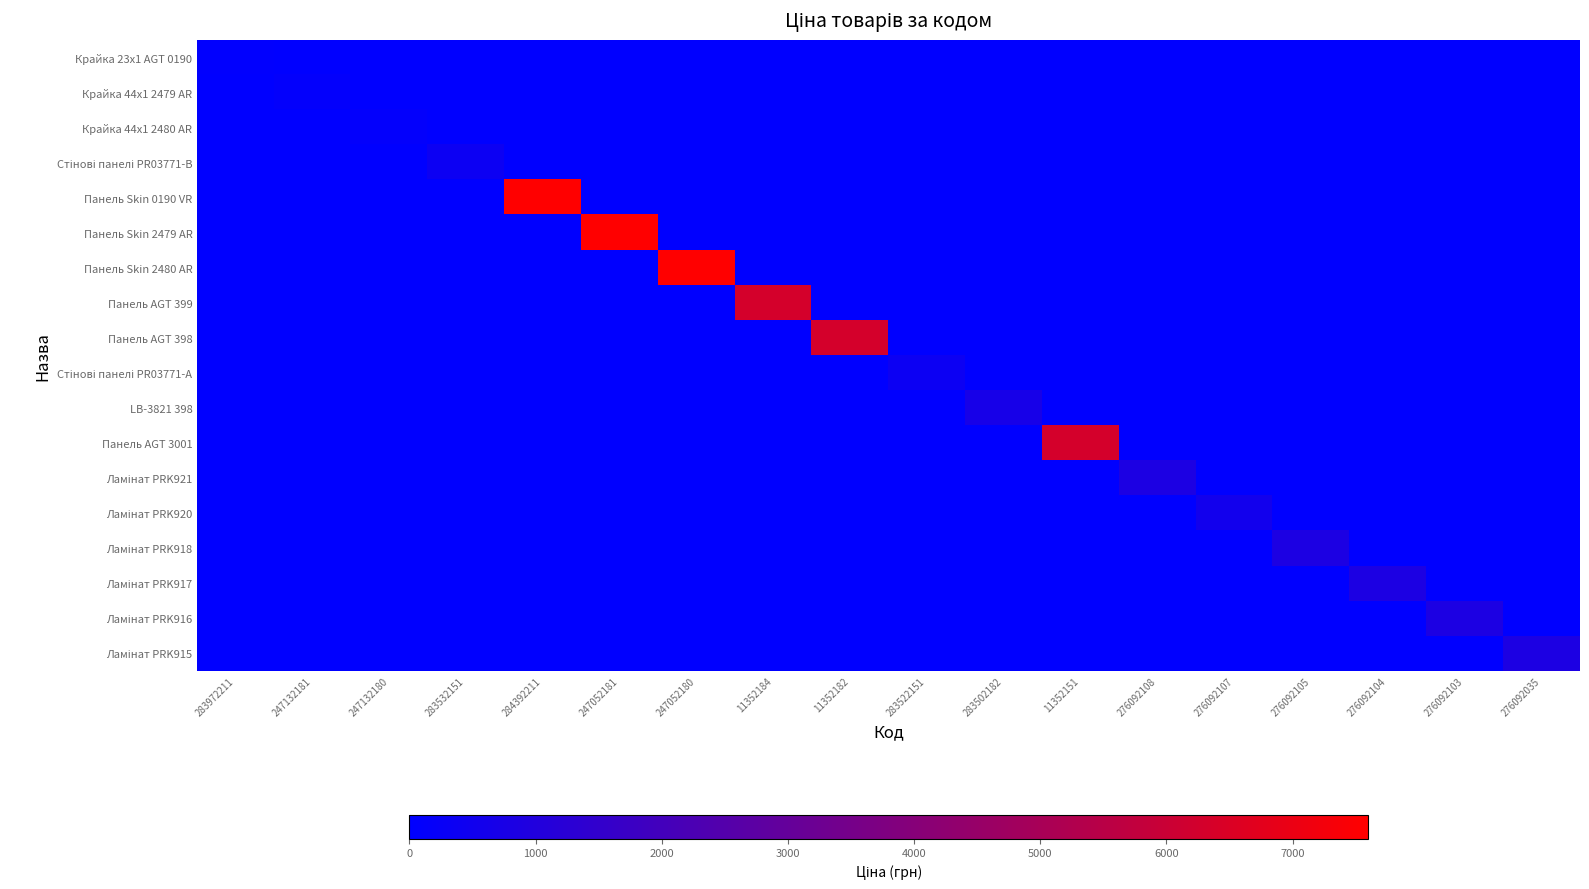

What is the maximum value shown in the chart?

7596.5